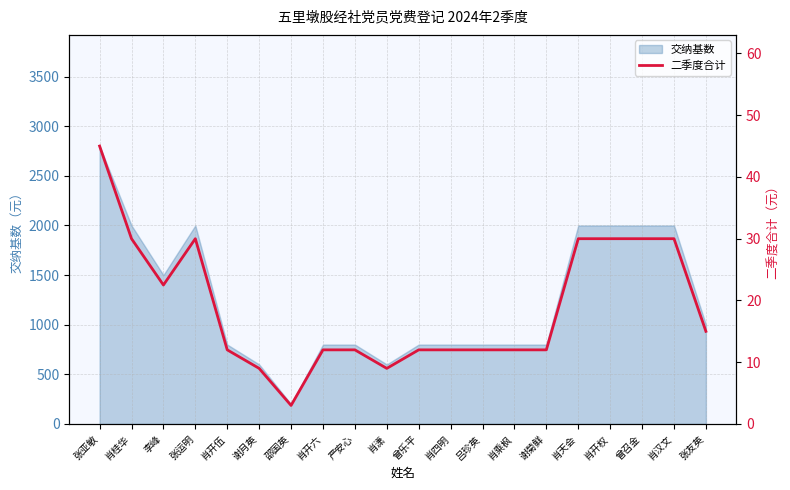

The value at 肖汉文 is 6.1. True or false?

False